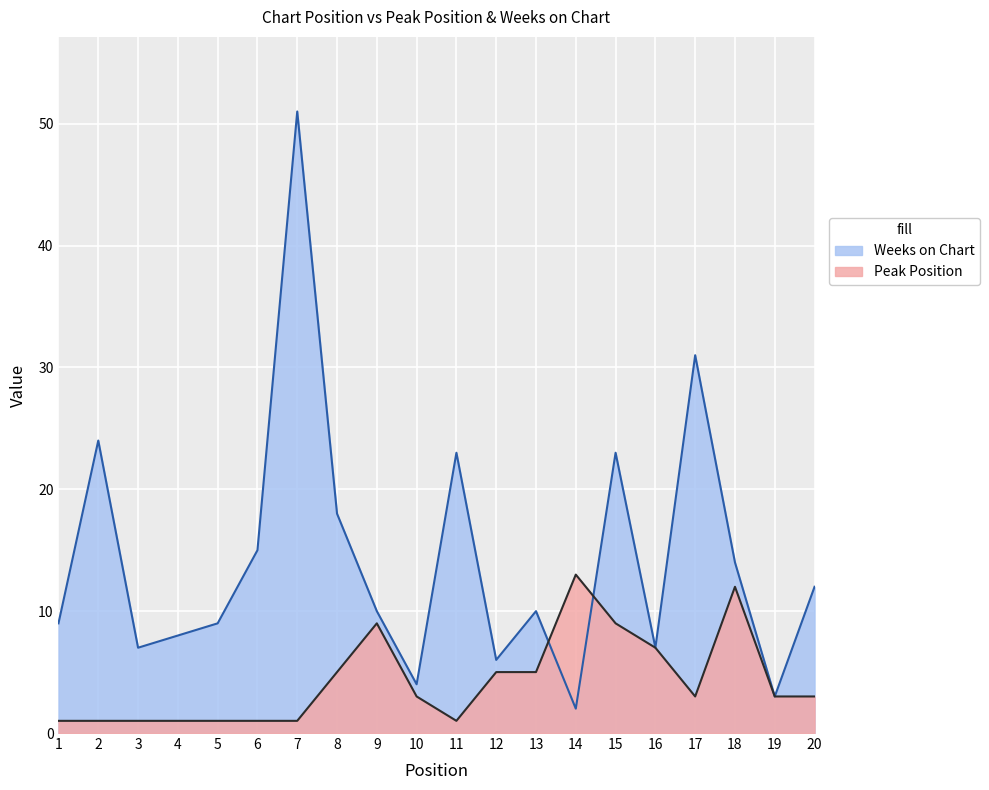

What is the minimum value for Peak Position?

1